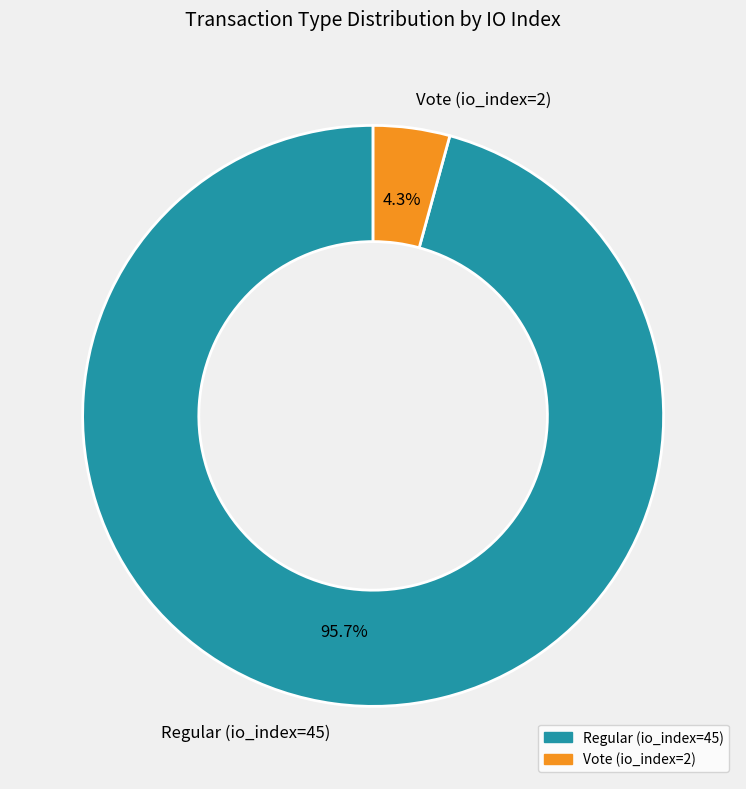

True or false: Regular (io_index=45) accounts for 87% of the total.

False